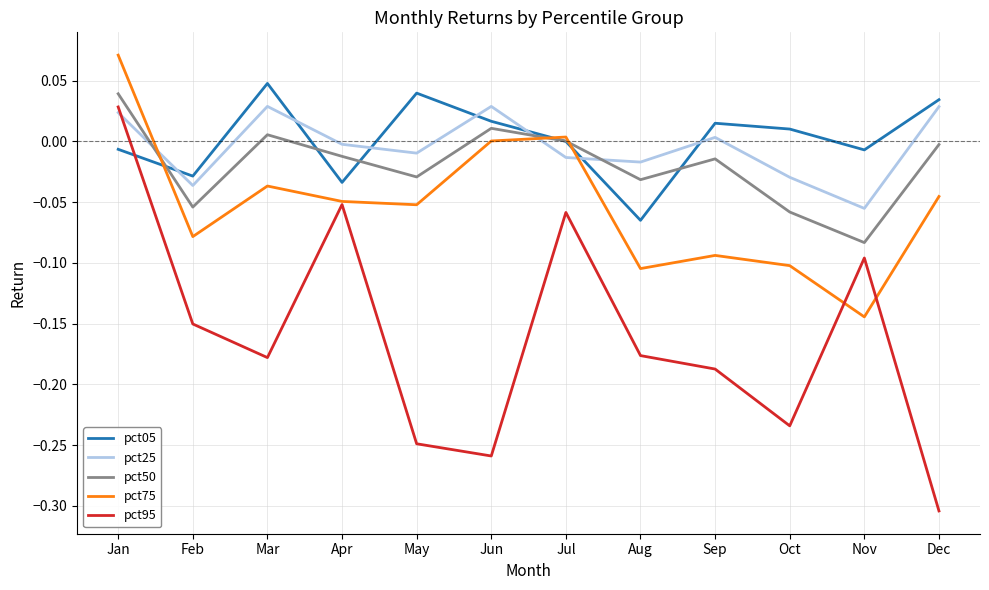

Between Jun and Aug, which series saw the biggest shift?

pct75